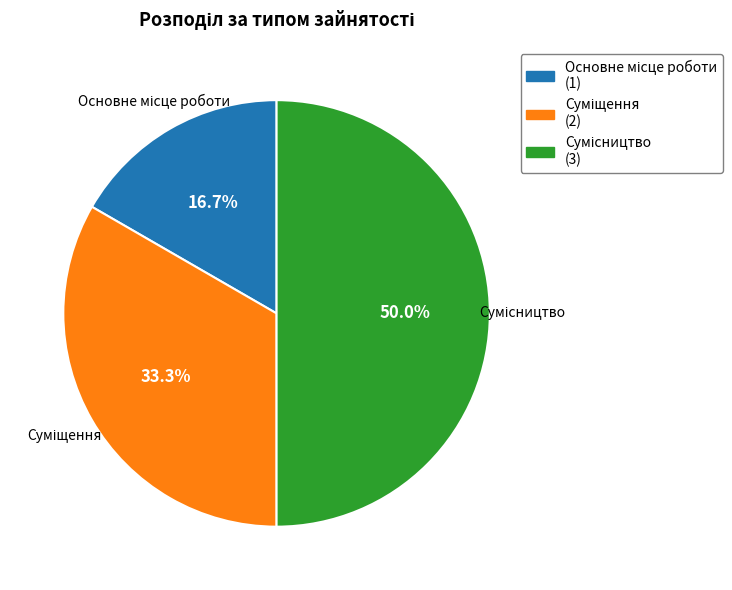

Which slice is the smallest?

Основне місце роботи